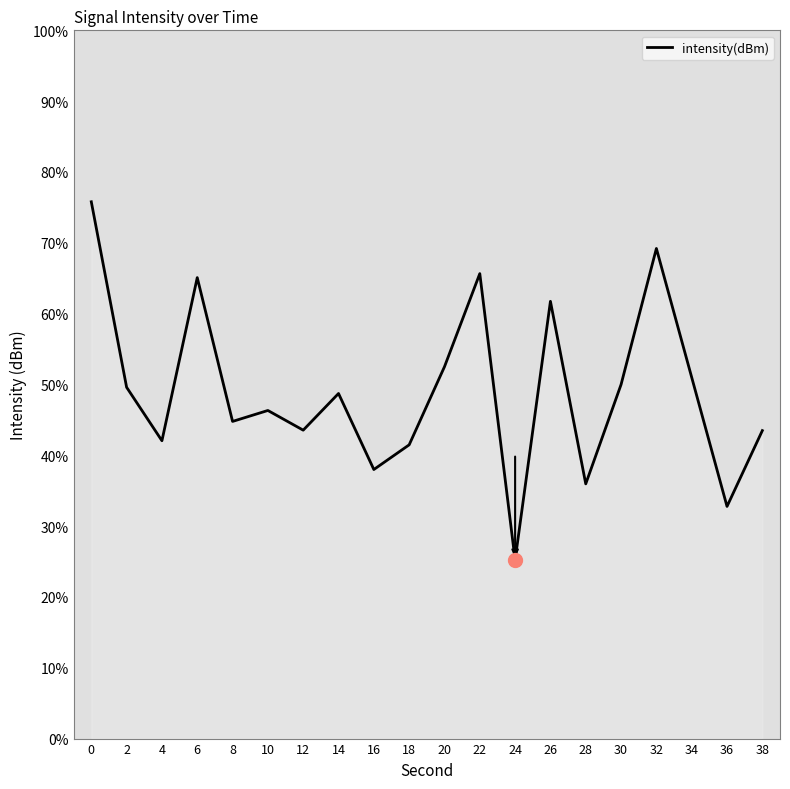

What is the difference between the values at 34 and 14?

2.3